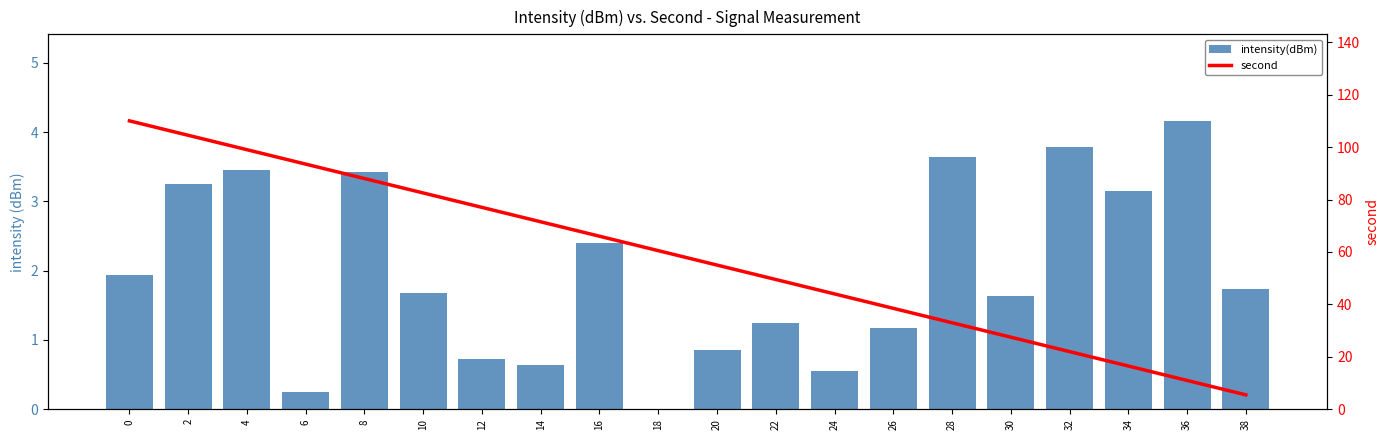

Reading left to right, list all the values displayed in this chart.

intensity(dBm): 0=1.9	2=3.3	4=3.5	6=0.3	8=3.4	10=1.7	12=0.7	14=0.6	16=2.4	18=0.0	20=0.8	22=1.2	24=0.6	26=1.2	28=3.6	30=1.6	32=3.8	34=3.2	36=4.2	38=1.7
second: 0=110.0	2=104.5	4=99.0	6=93.5	8=88.0	10=82.5	12=77.0	14=71.5	16=66.0	18=60.5	20=55.0	22=49.5	24=44.0	26=38.5	28=33.0	30=27.5	32=22.0	34=16.5	36=11.0	38=5.5